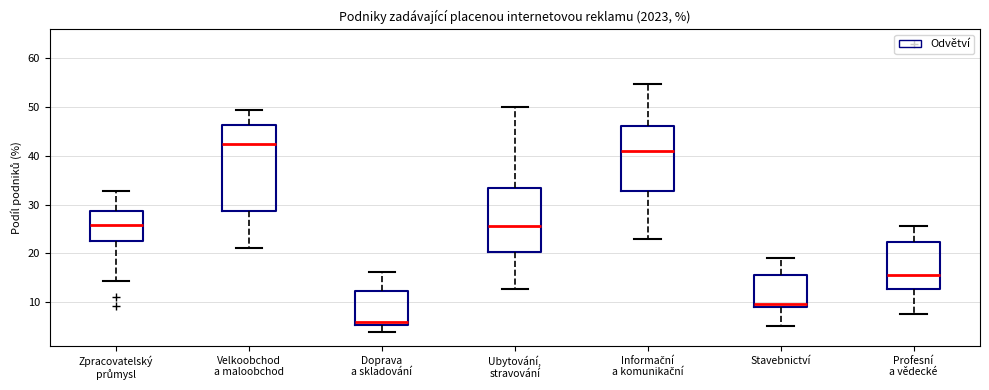

Comparing the boxes themselves (not the whiskers), which one is the tallest?

Velkoobchod a maloobchod